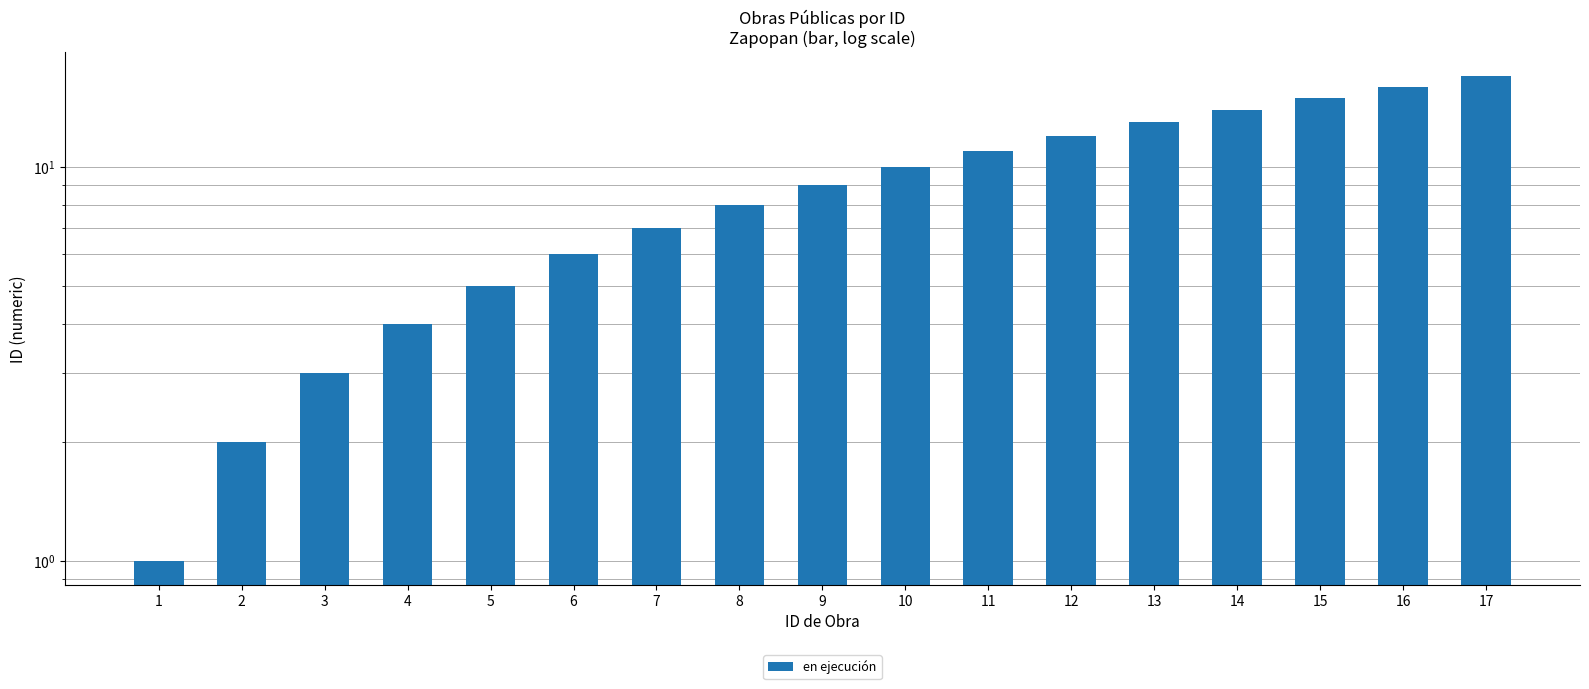

Read the value at 10.

10